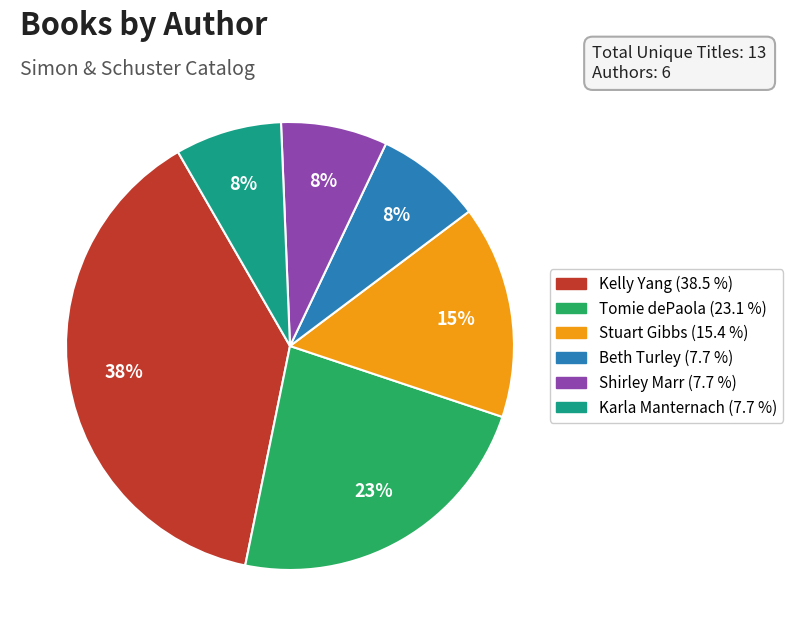

True or false: Karla Manternach accounts for 13% of the total.

False